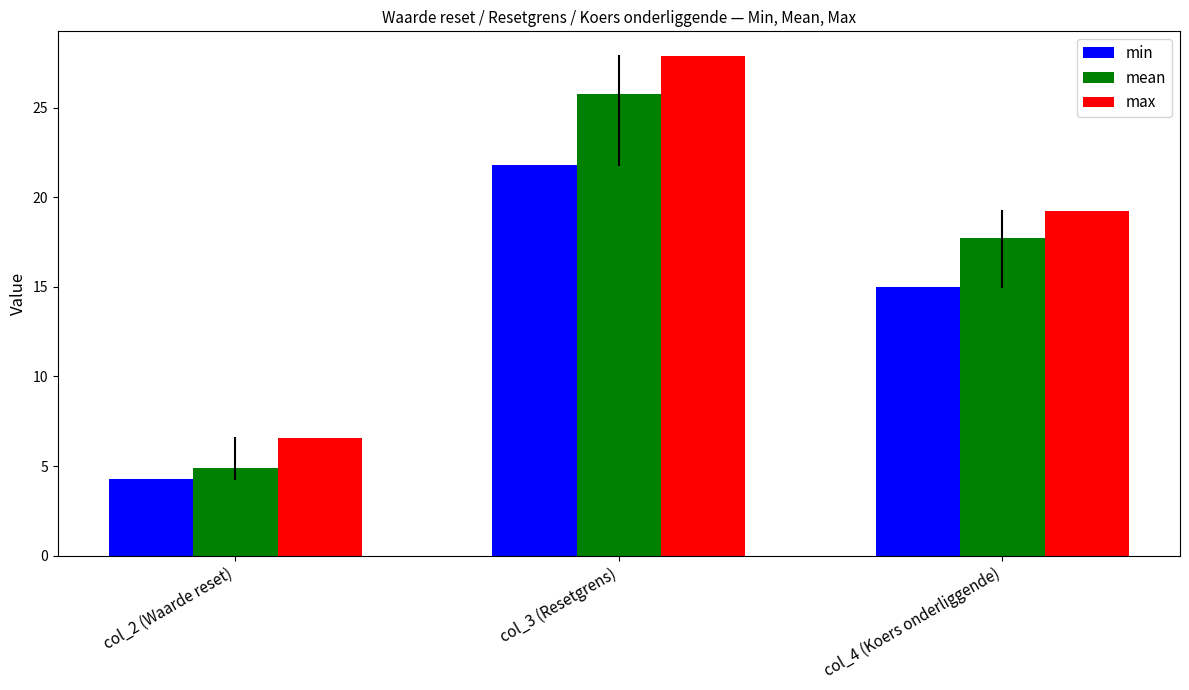

List the series in order of their overall mean, lowest first.

min, mean, max